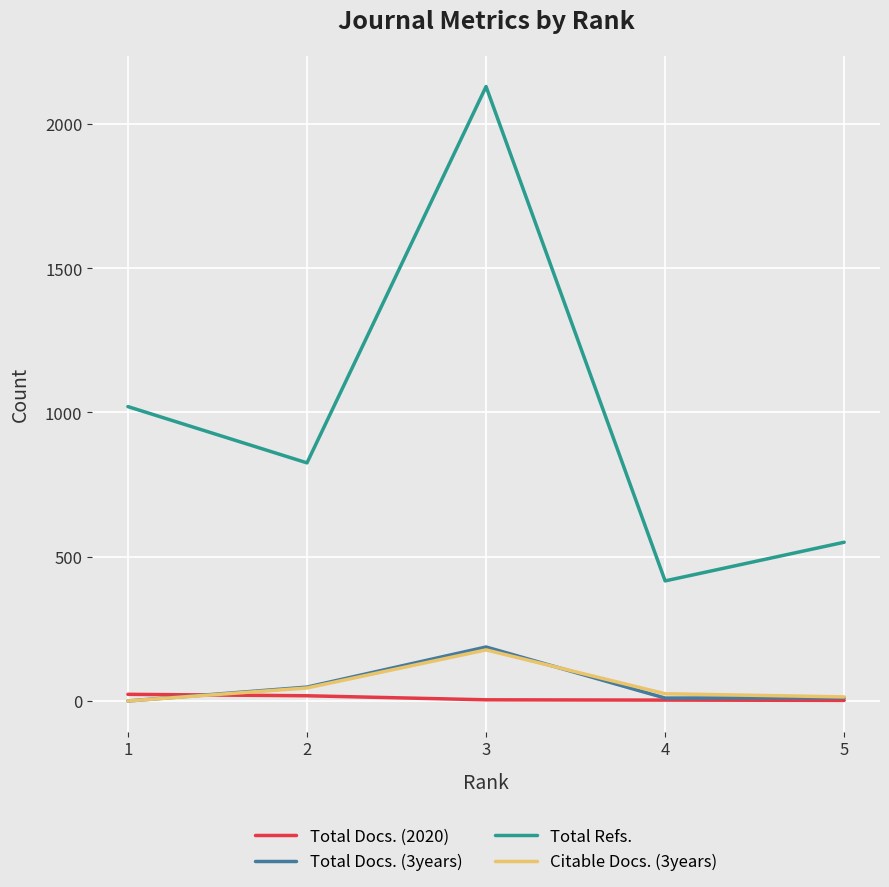

What is the greatest value displayed?

2129